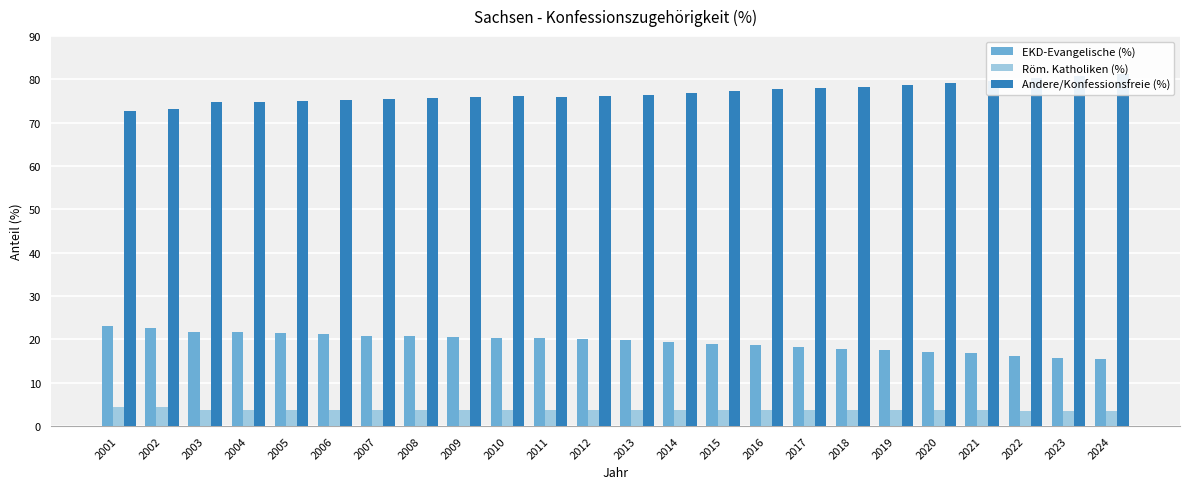

At which category is the sum across all series the highest?

2003